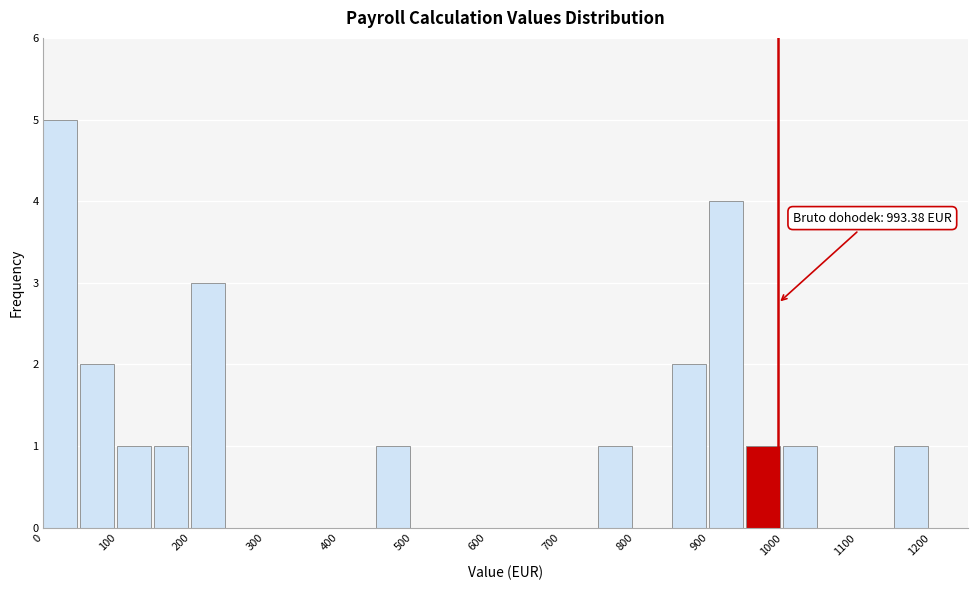

Over which range of the x-axis is the bar tallest?

0 to 50